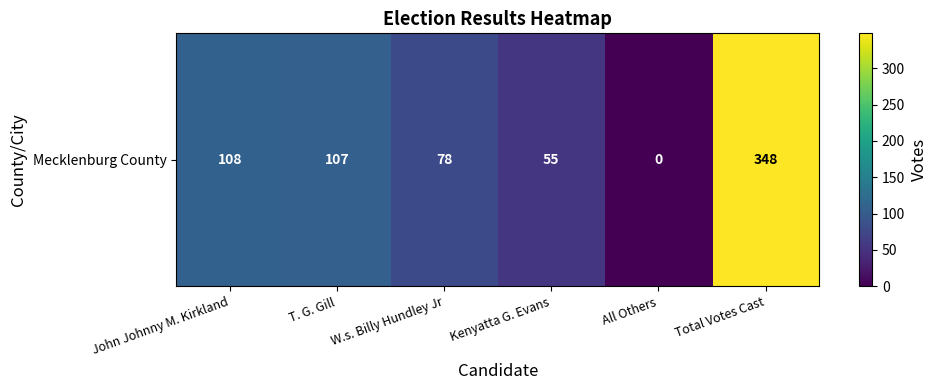

The Mecklenburg County series shows 55 at Kenyatta G. Evans. True or false?

True